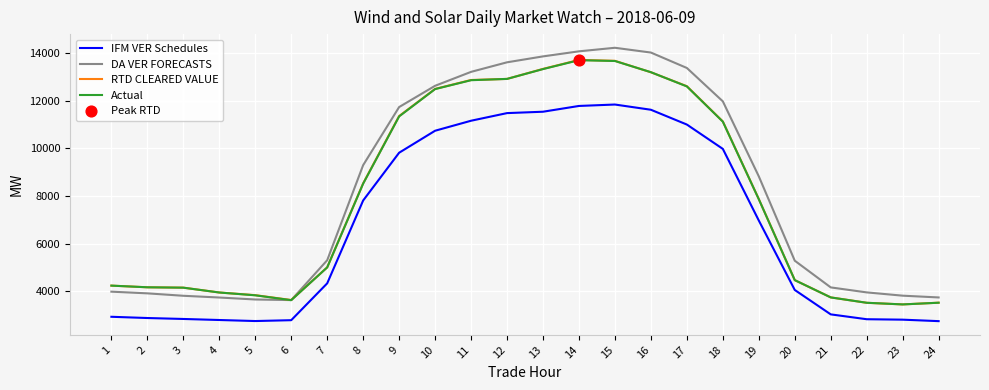

What is the total value across all series at 2?

15113.8